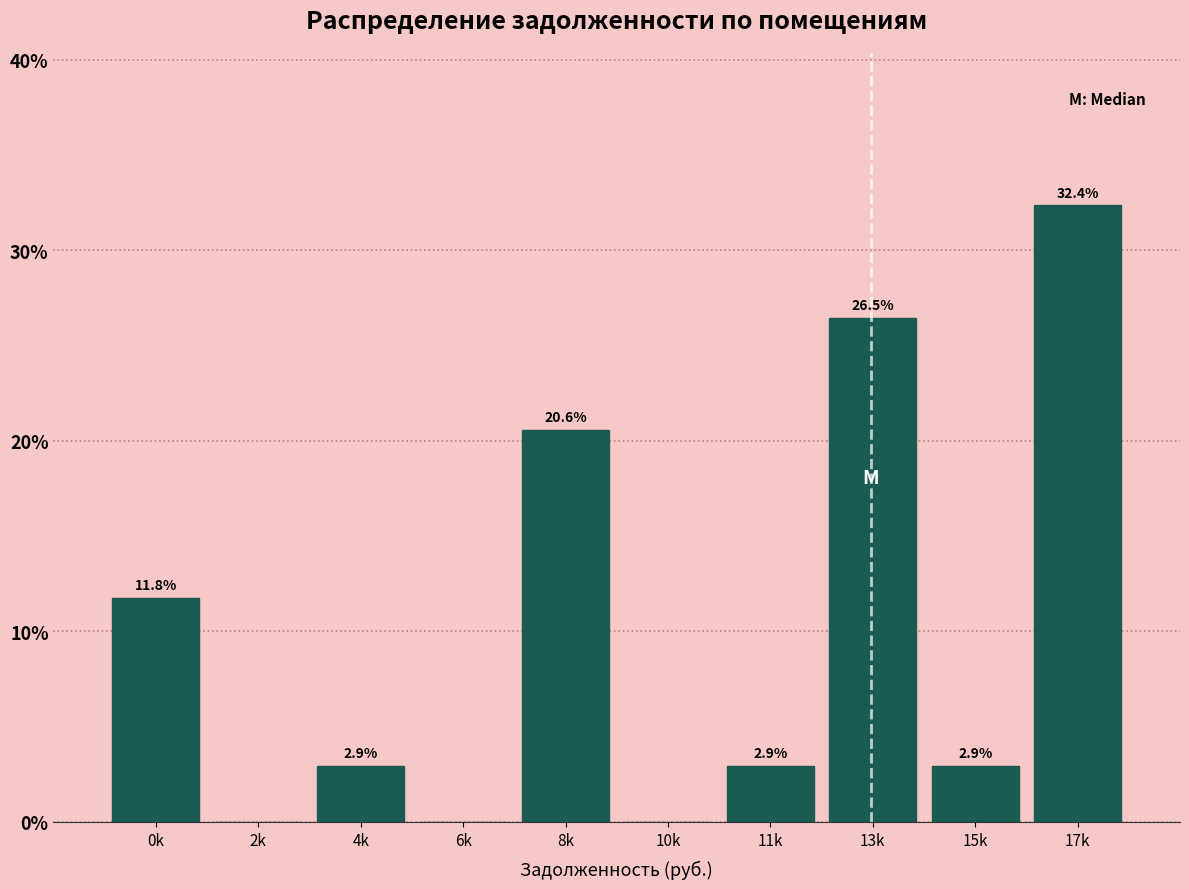

Reading left to right, what are all the values shown in this chart?

0k=11.8	2k=0.0	4k=2.9	6k=0.0	8k=20.6	10k=0.0	11k=2.9	13k=26.5	15k=2.9	17k=32.4